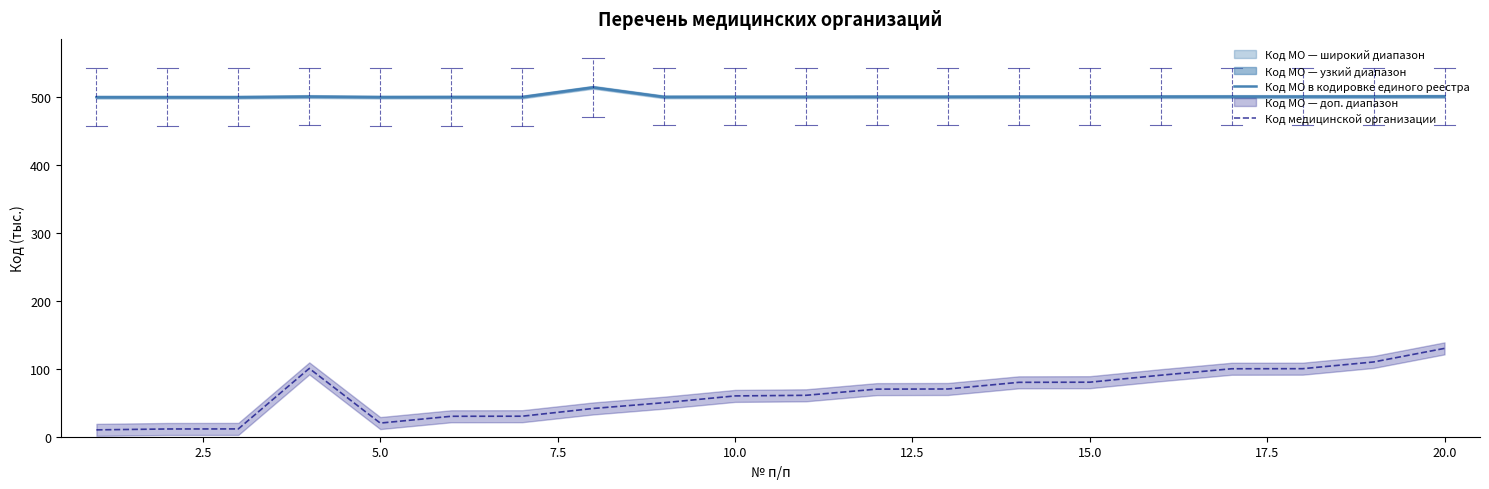

True or false: Код МО в кодировке единого реестра and Код медицинской организации cross at least once.

False